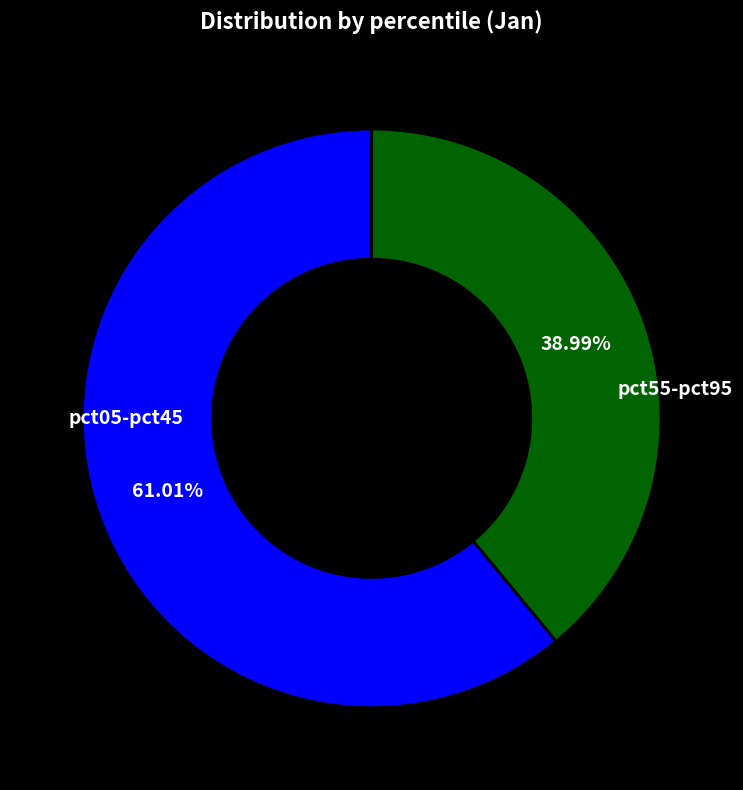

Does any single category account for the majority?

Yes